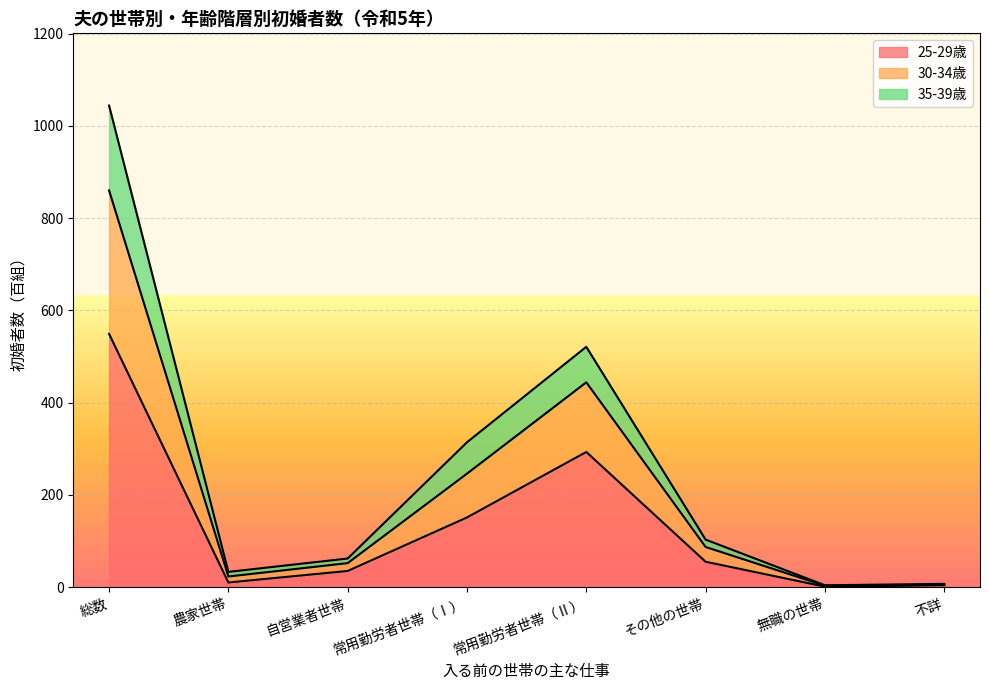

At which category is the sum across all series the highest?

総数